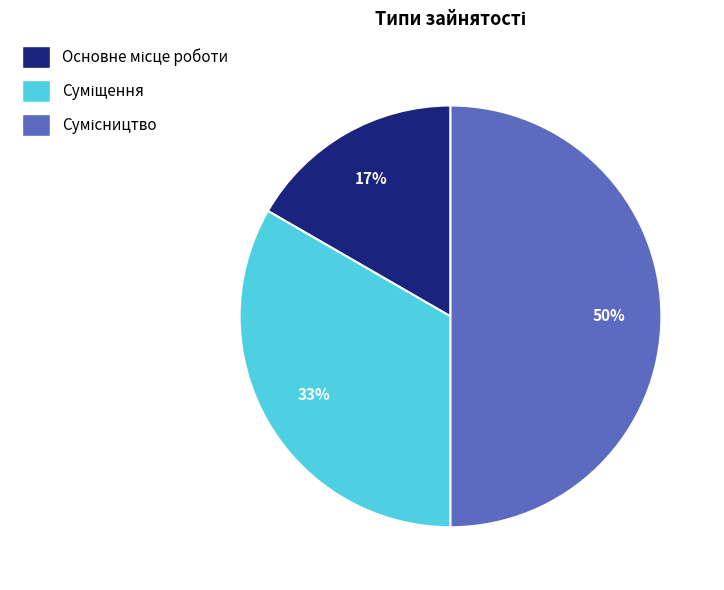

To the nearest percent, what is the average slice percentage?

33%